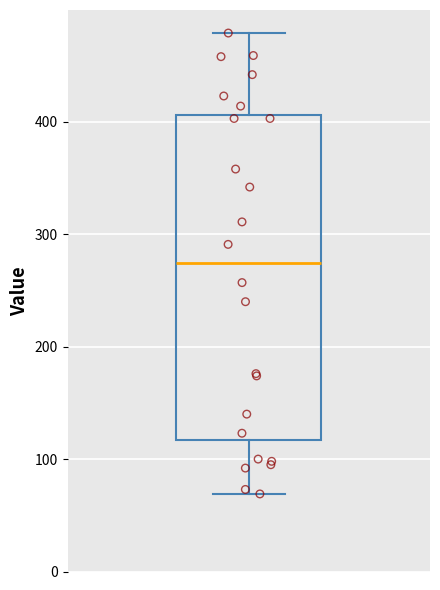

Where does the median line of the box sit on the y-axis? The values are not printed on the chart, so give them approximately, as read against the axis.

270